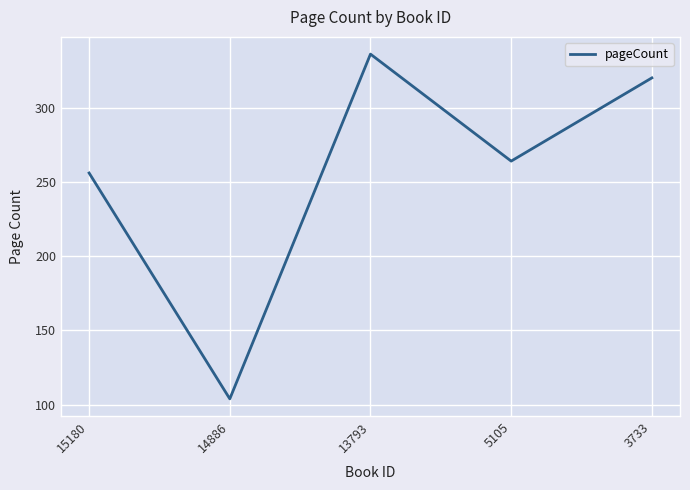

What is the difference between the second highest and second lowest values?

64